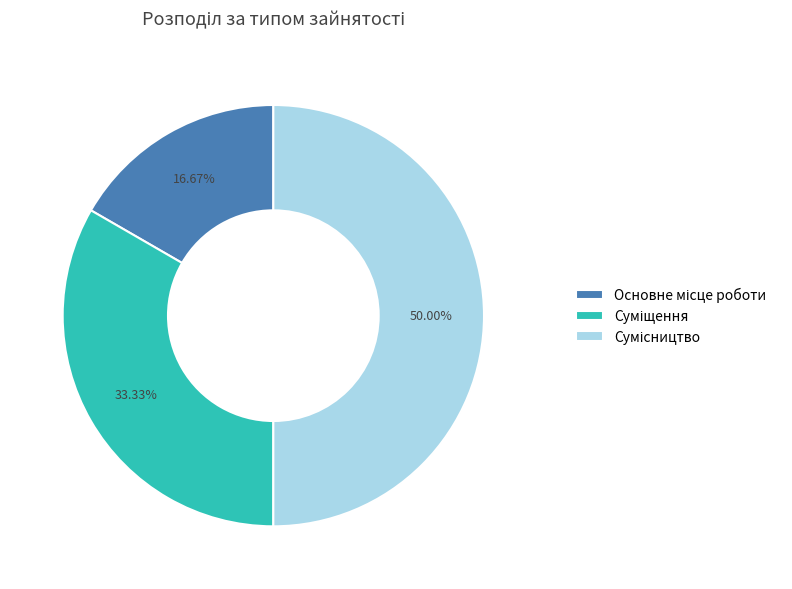

What portion of the pie excludes Основне місце роботи?

83.3%